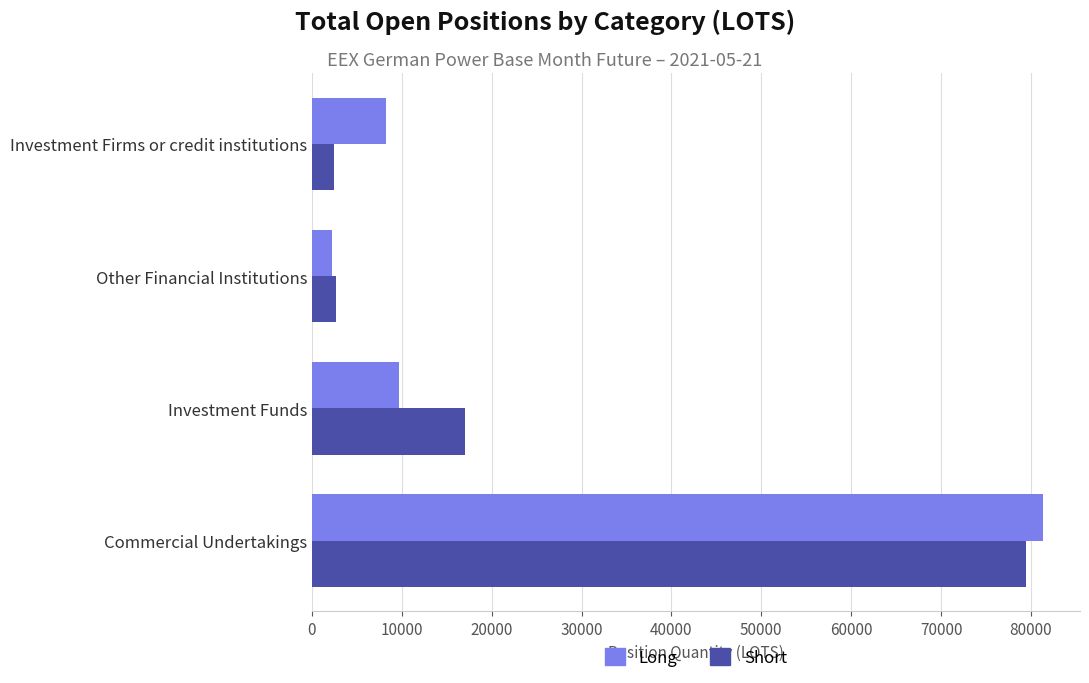

Count the number of data series in this chart.

2